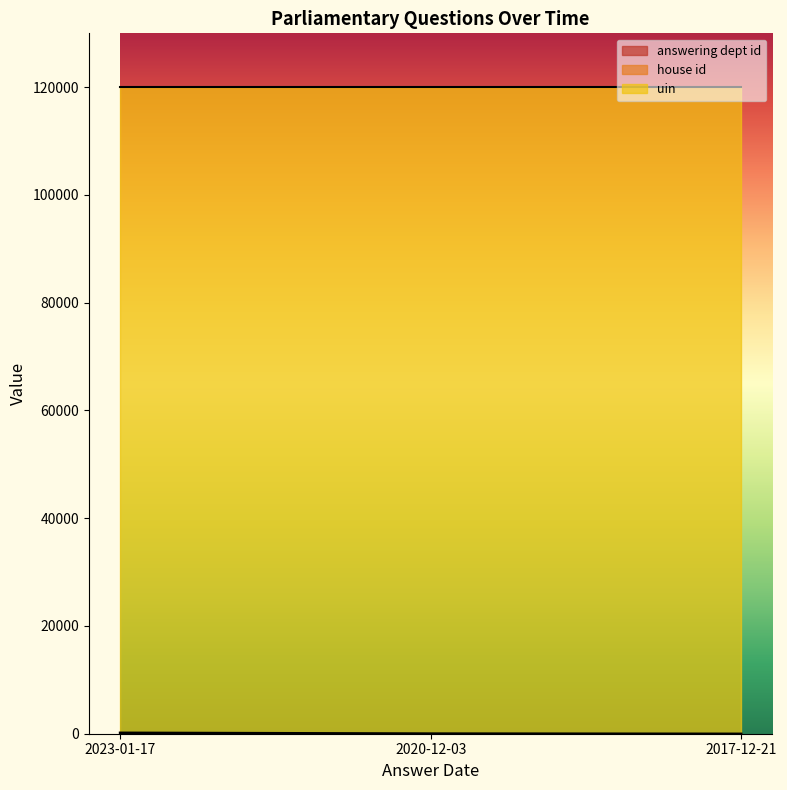

Count the number of categories in the chart.

3